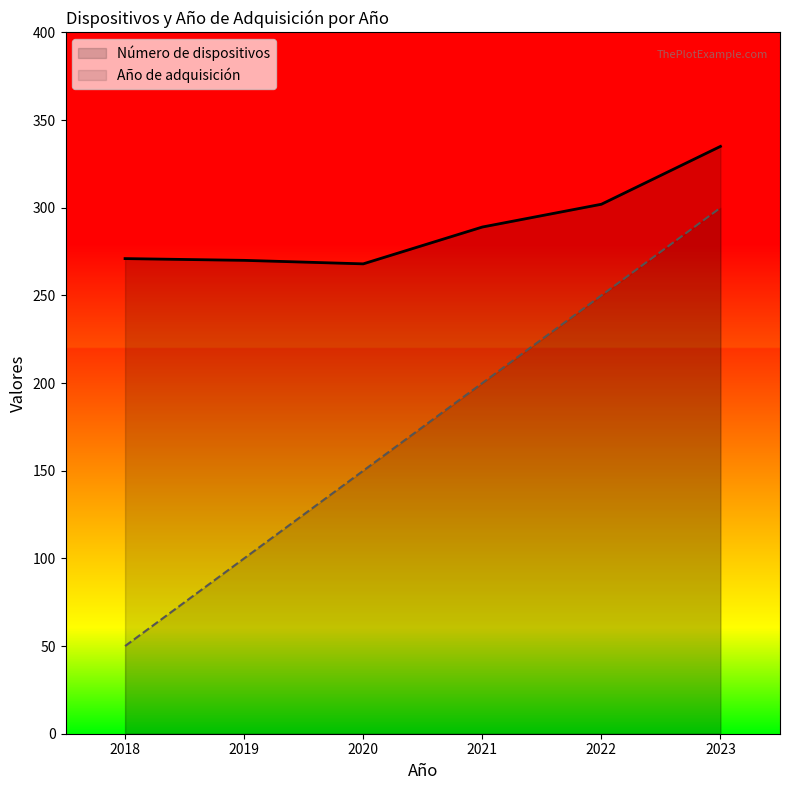

Does the chart display data point markers on the line(s)?

No